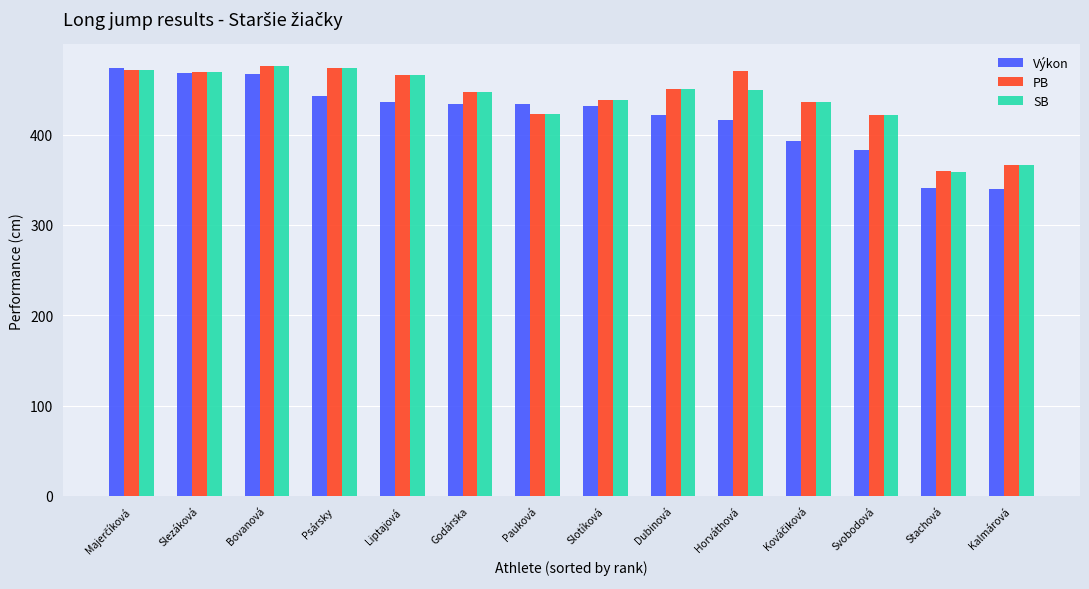

What is the minimum value shown in the chart?

340